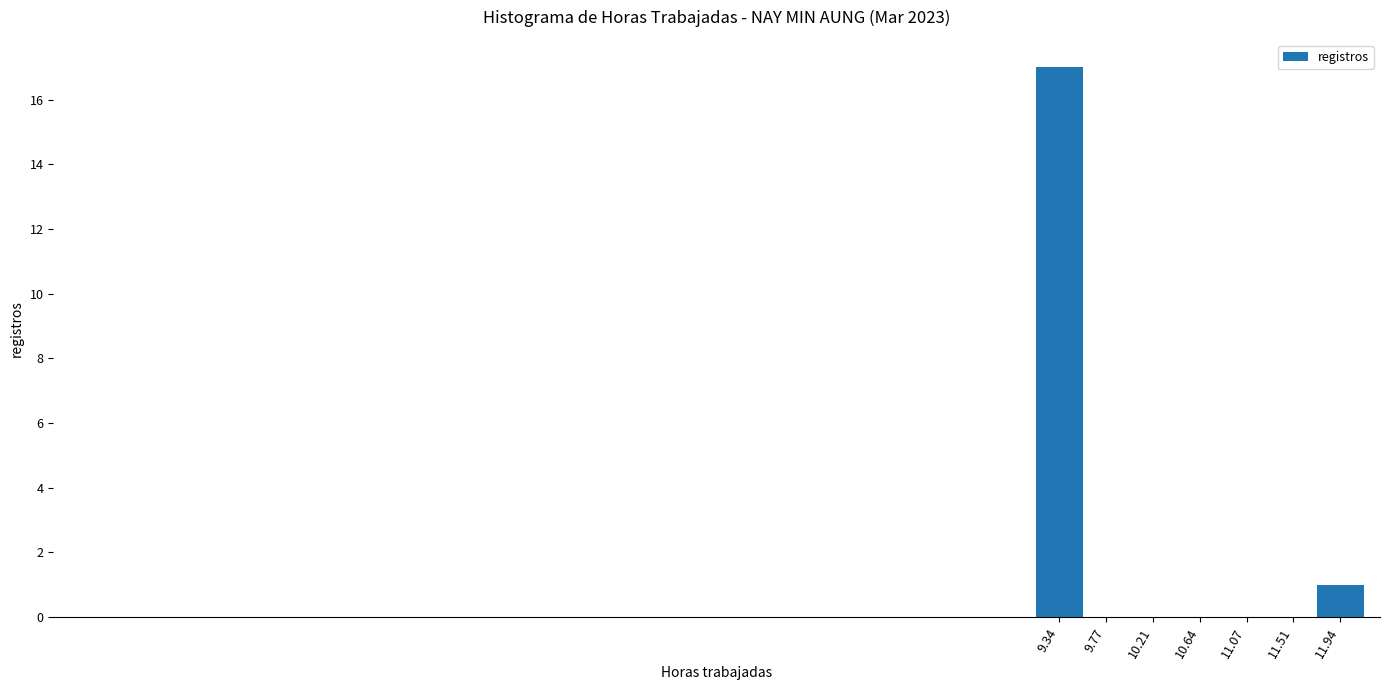

How tall is the bar that spans 9.10 to 9.55 on the x-axis? Neither the bar edges nor the heights are printed on the chart, so give them approximately, as read against the axes.

17